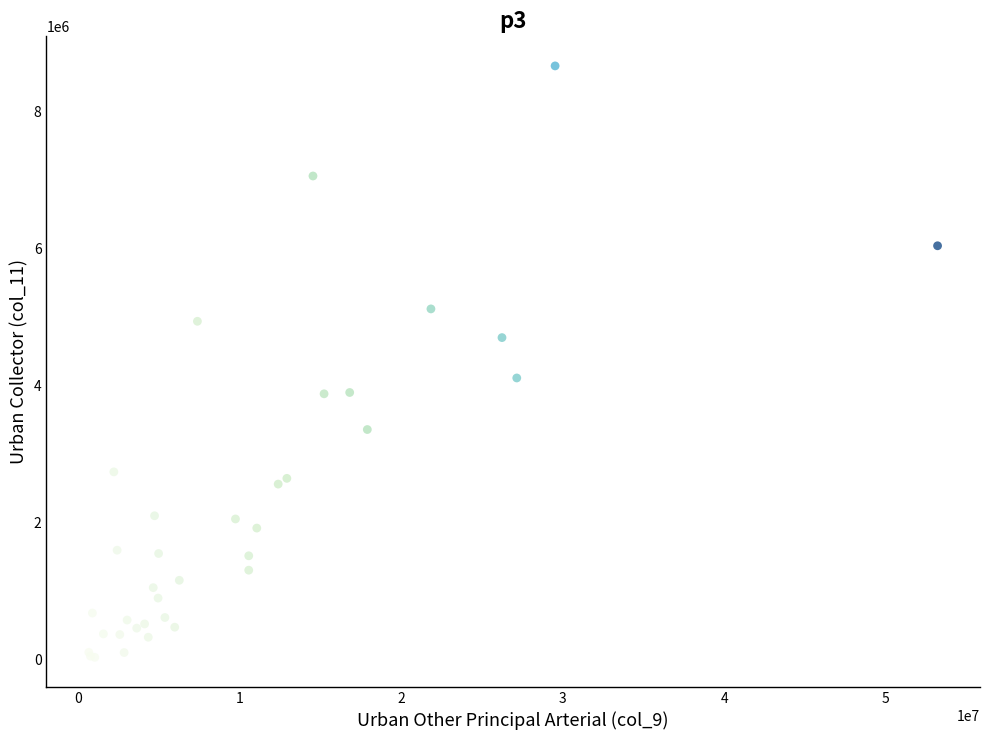

What Y value in the scatter plot is closest to 4348902?

4110147